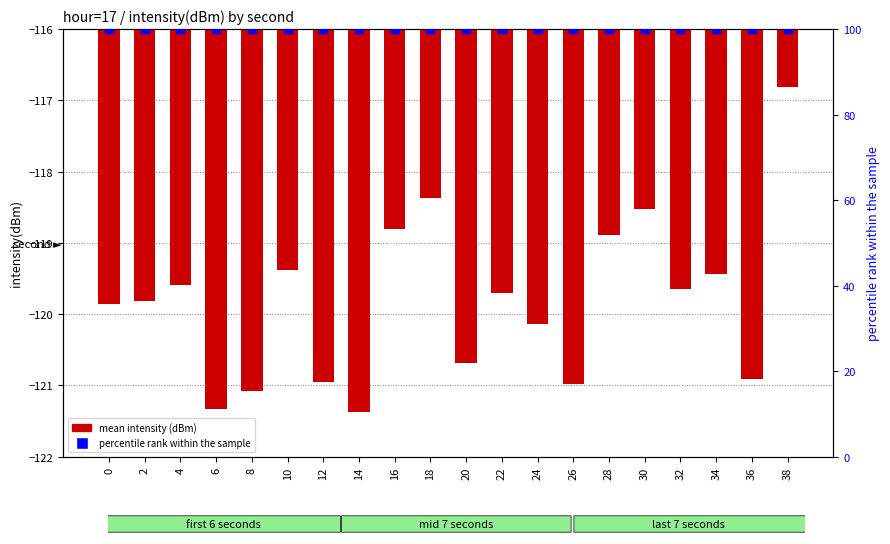

What are all the series names shown in the legend?

mean intensity (dBm), percentile rank within the sample